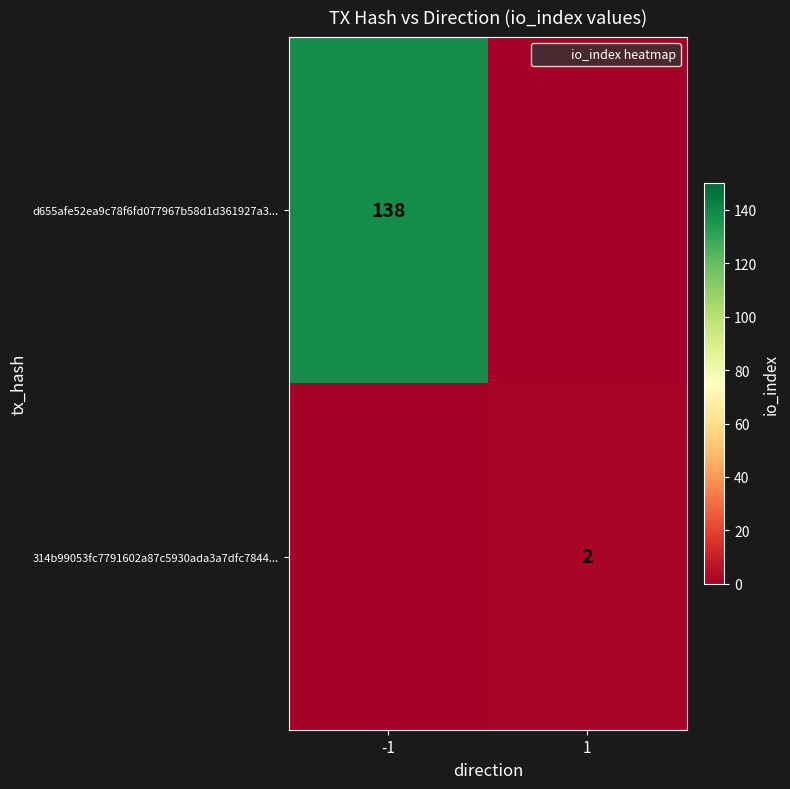

Between -1 and 1, which series saw the biggest shift?

d655afe52ea9c78f6fd077967b58d1d361927a3...